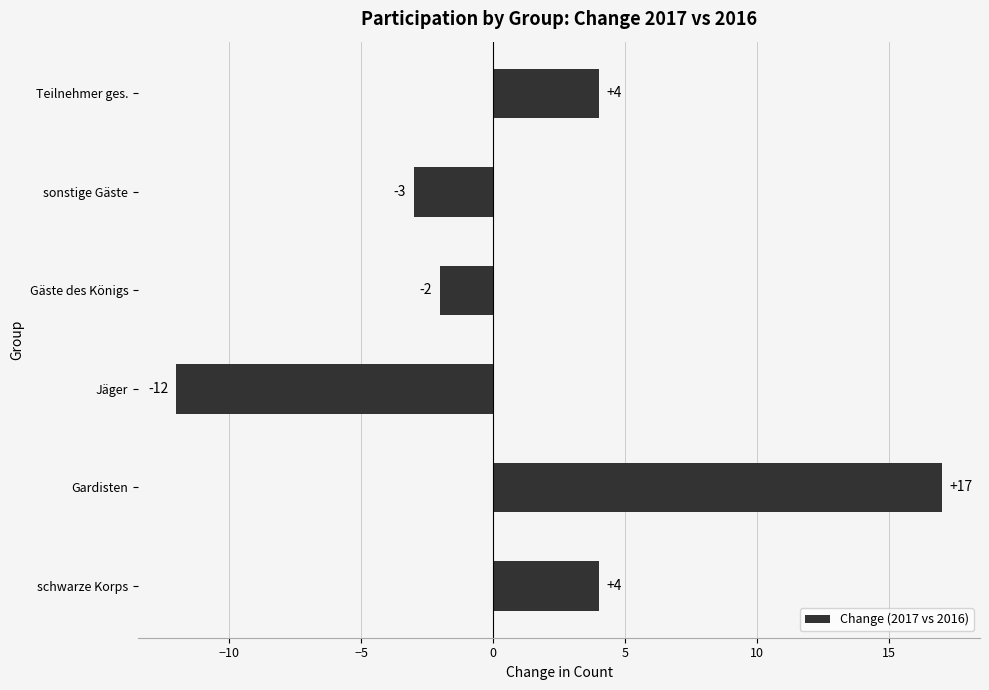

Reading bottom to top, extract all data points from this chart.

4	17	-12	-2	-3	4